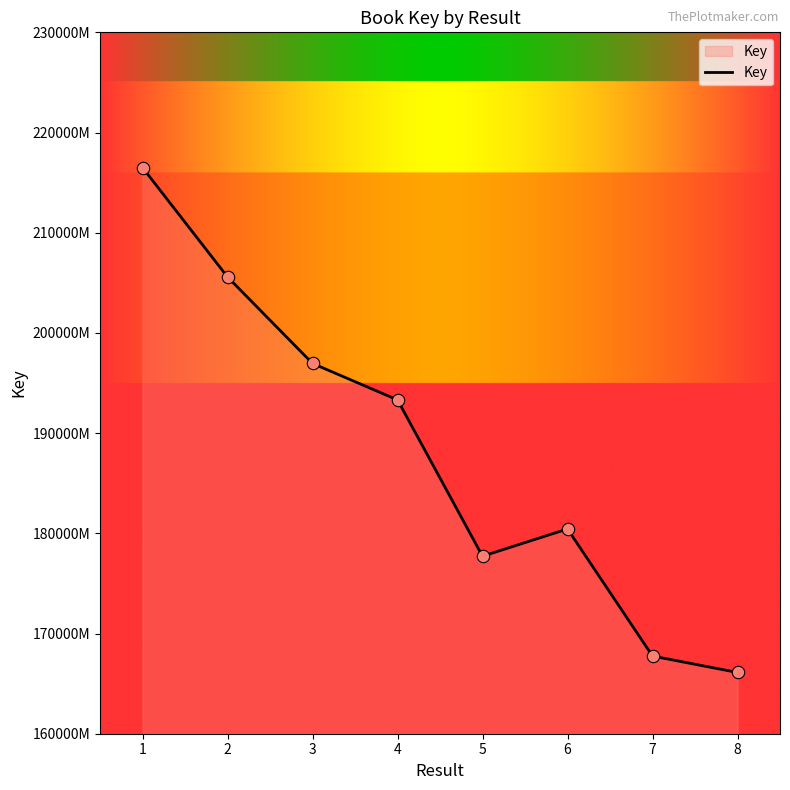

What is the ratio of the value at 5 to the value at 7?

1.1